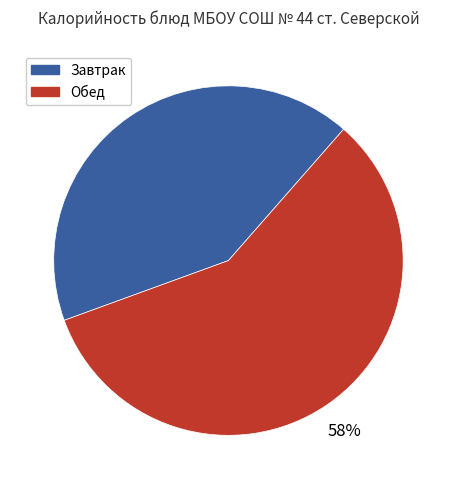

Does any single category account for the majority?

Yes